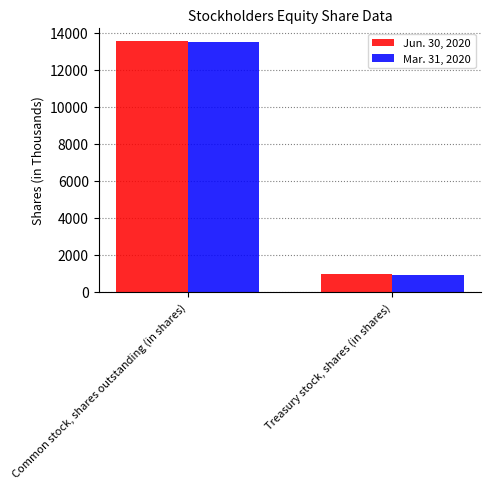

What is the difference between the highest and lowest values at Common stock, shares outstanding (in shares)?

53